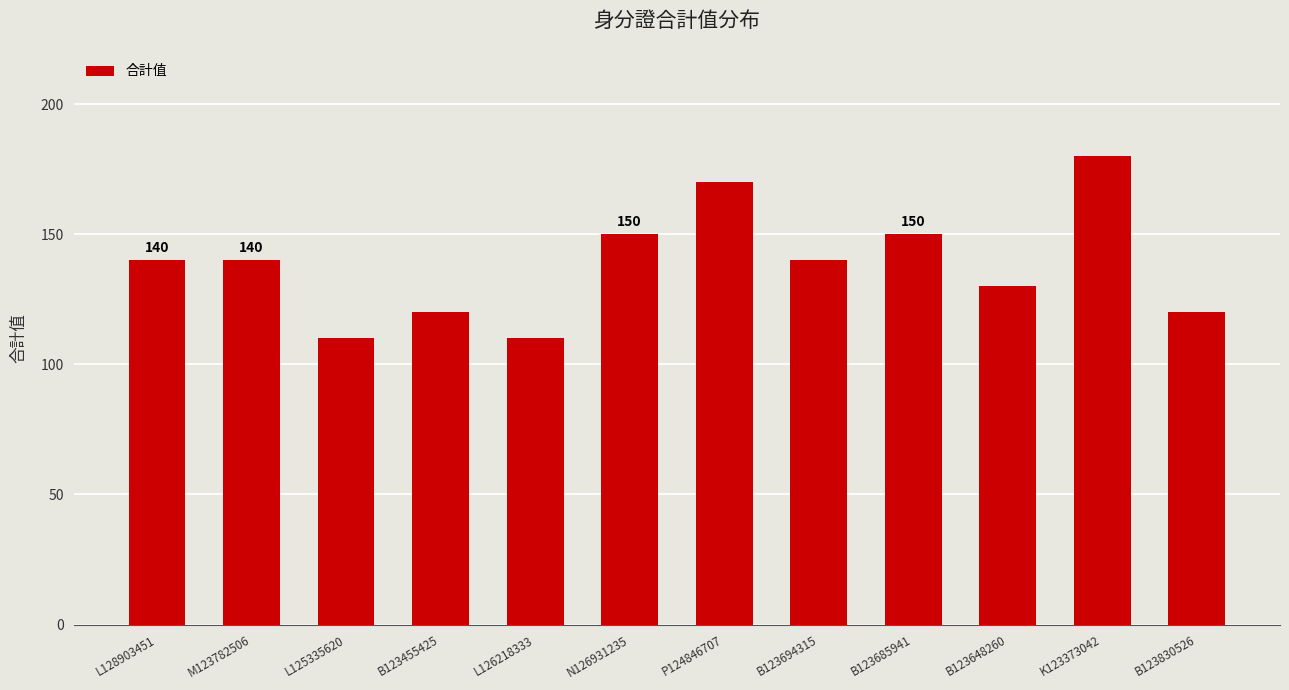

At which category does the chart reach its peak across all series?

K123373042